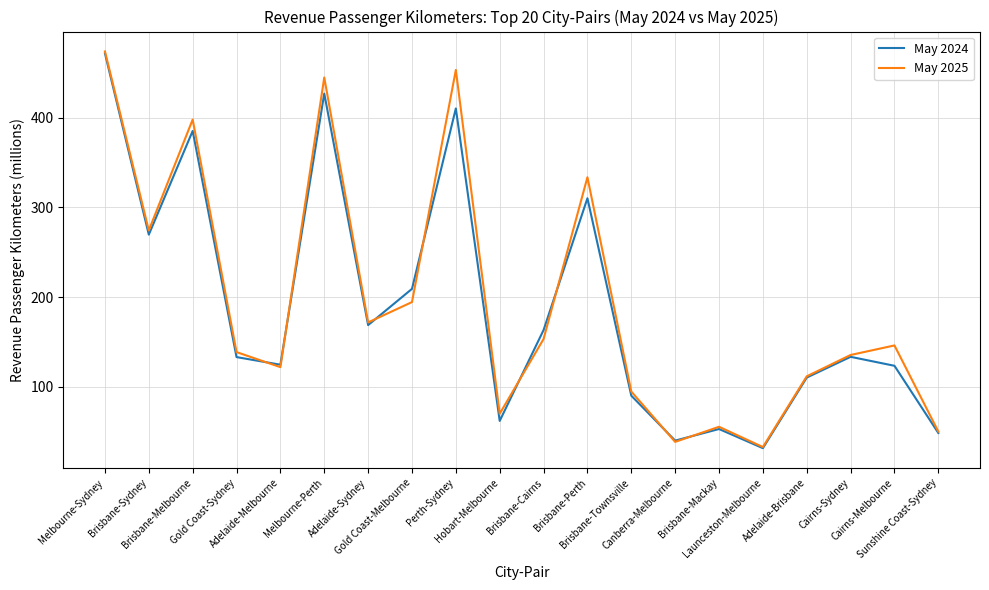

What are all the series names shown in the legend?

May 2024, May 2025